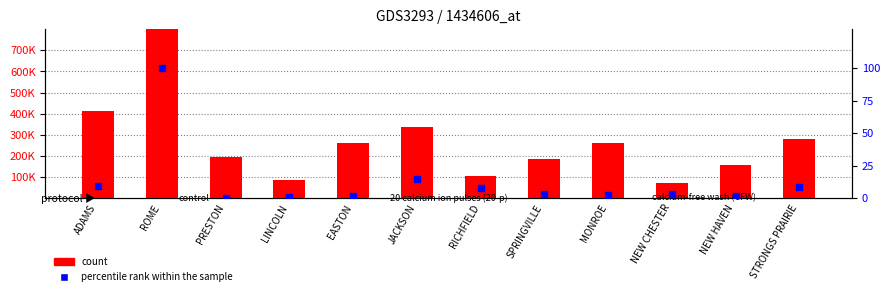

Which series reaches the minimum Y coordinate?

percentile rank within the sample